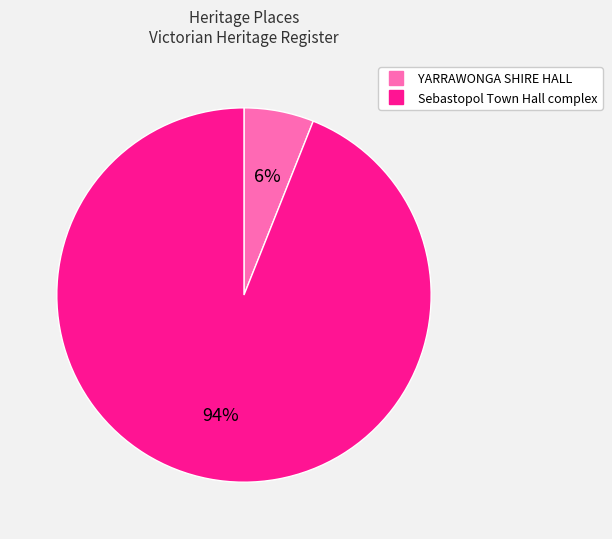

Count the number of slices in the pie.

2